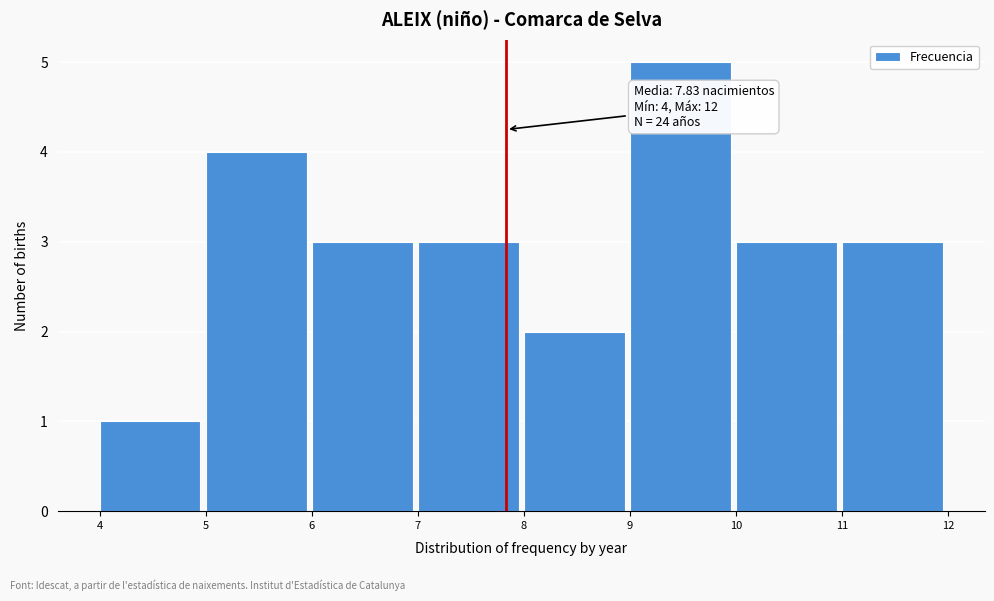

Which range on the x-axis has the tallest bar?

9 to 10